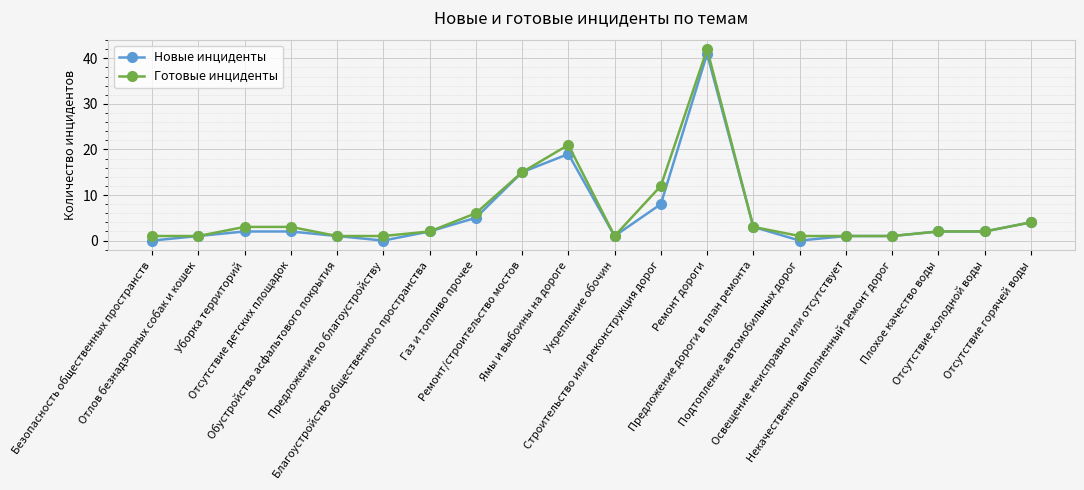

What is the maximum value for Новые инциденты?

41